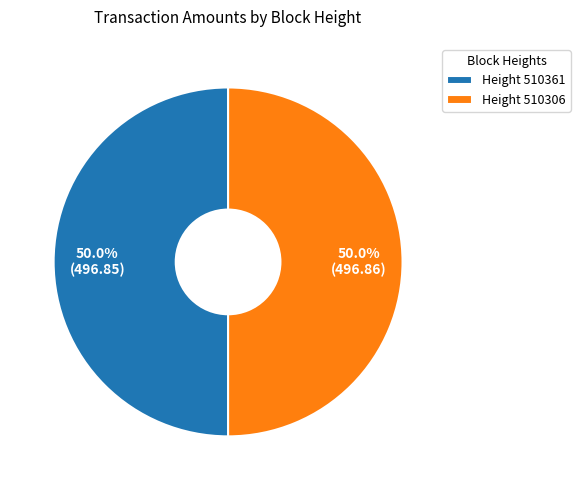

What percentage is NOT represented by Height 510361?

50.0%